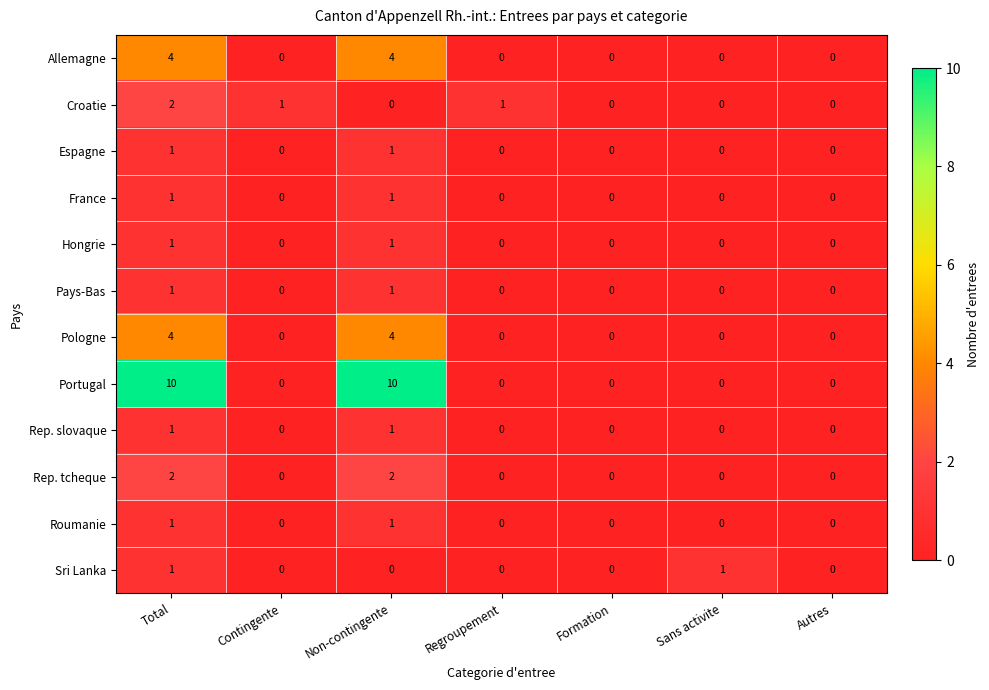

What is the spread (max minus min) of values at Sans activite?

1